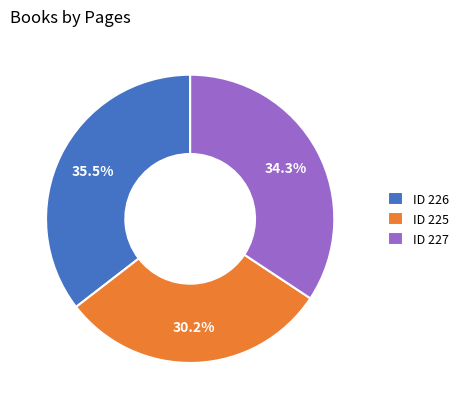

Is the sum of ID 225 and ID 227 greater than half?

Yes